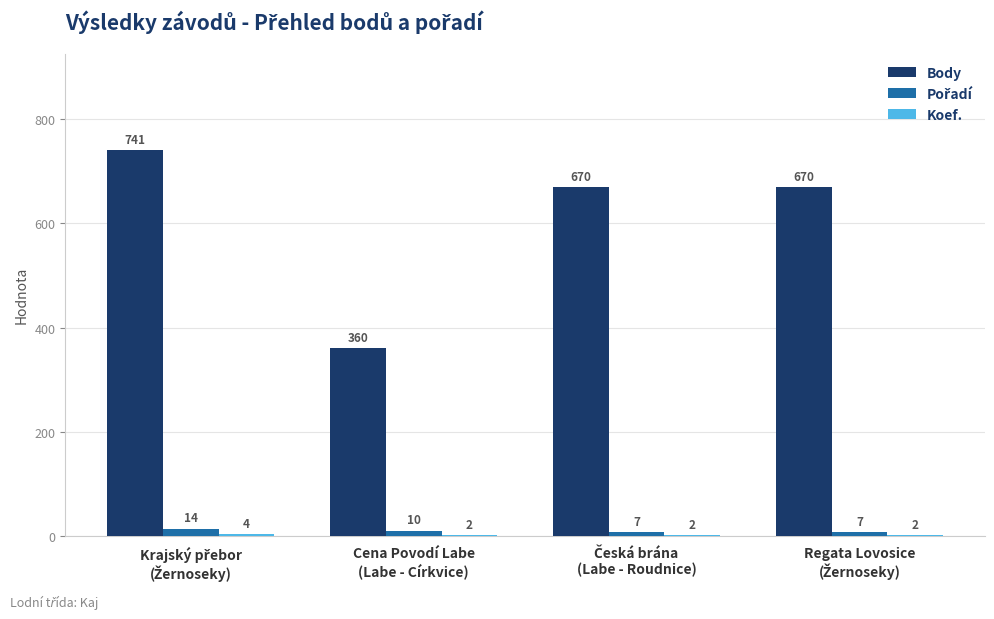

Which series has the largest total across all categories?

Body